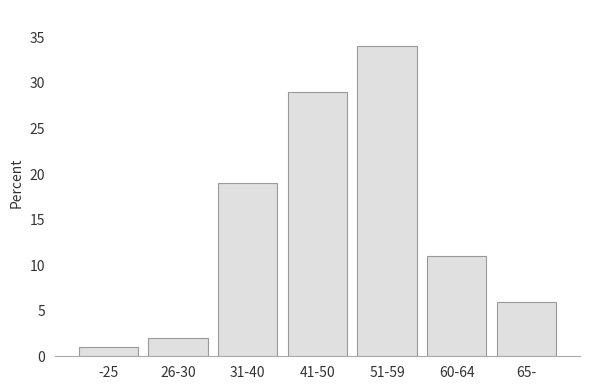

Reading left to right, list all the values displayed in this chart.

-25=1	26-30=2	31-40=19	41-50=29	51-59=34	60-64=11	65-=6